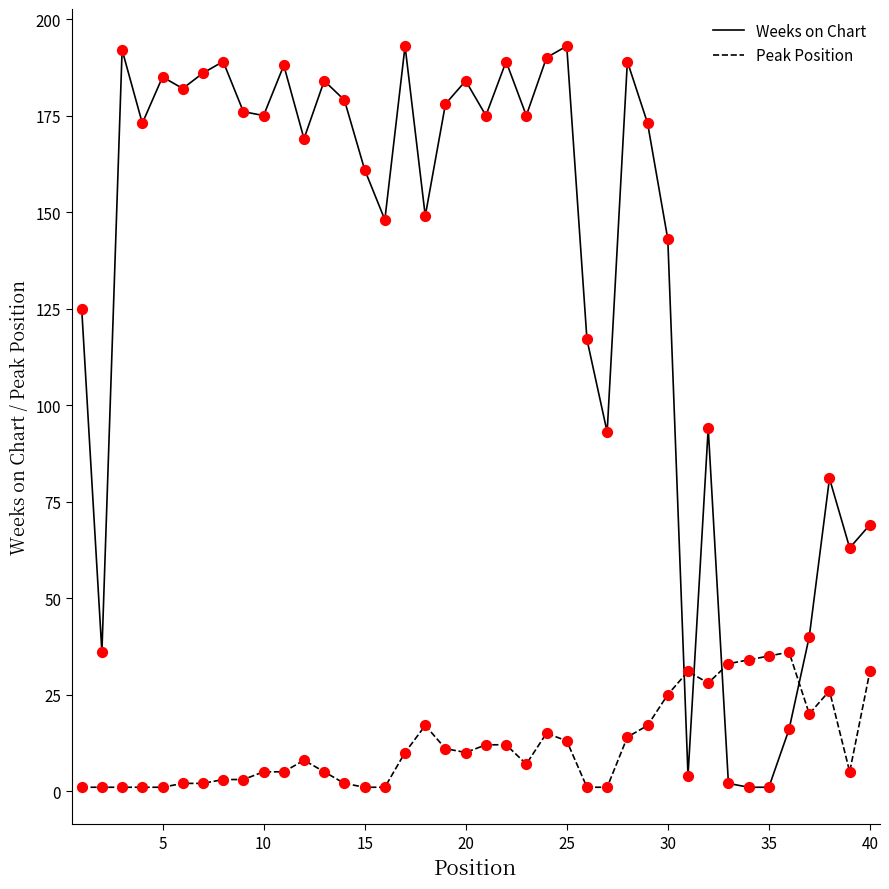

At how many categories does at least one series exceed 120?

27